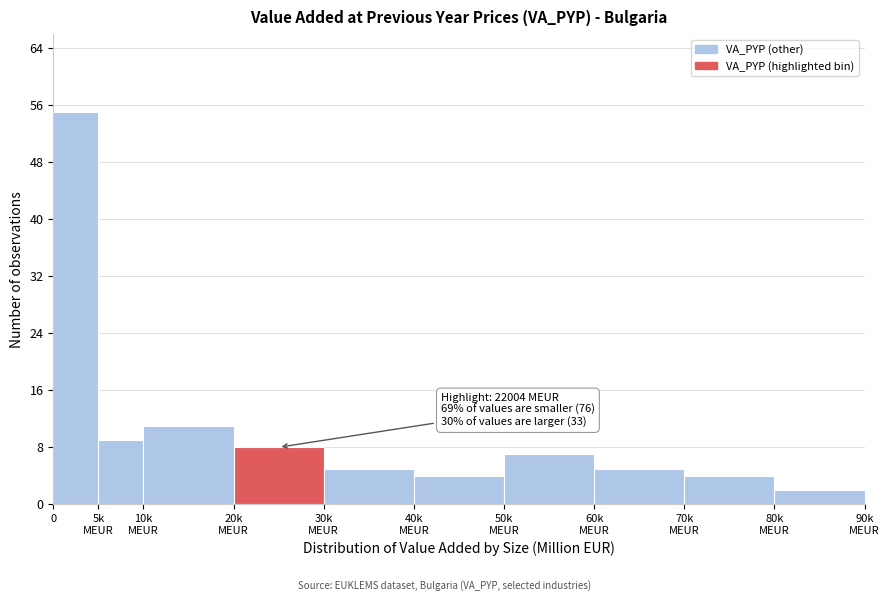

Reading left to right, transcribe all the data shown in this chart.

55	9	11	8	5	4	7	5	4	2